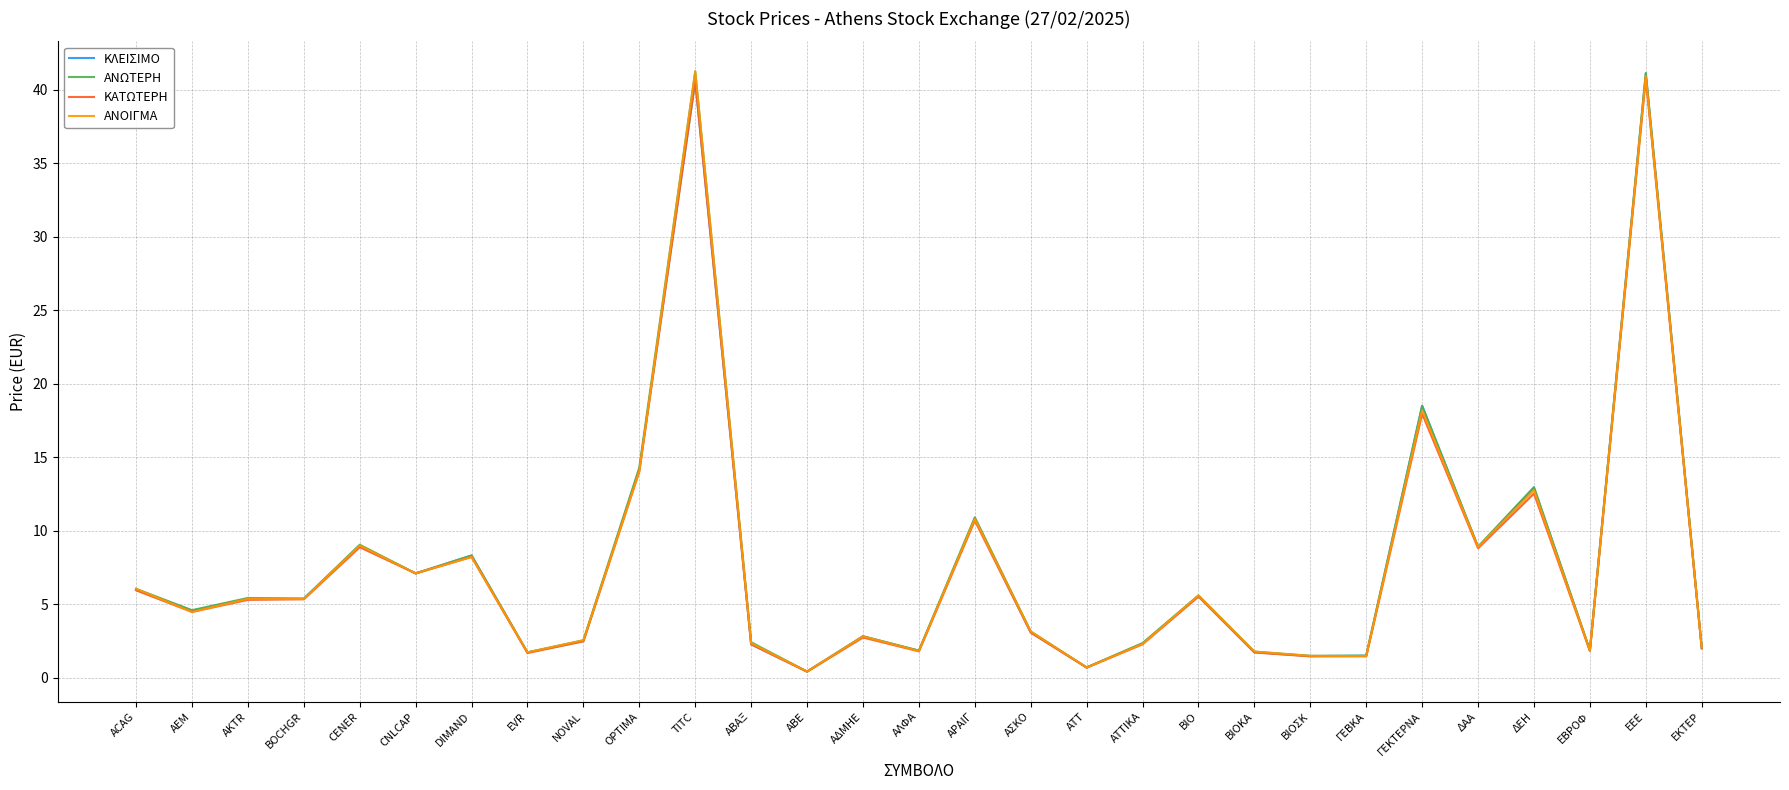

Between EVR and BOCHGR, which is larger?

BOCHGR